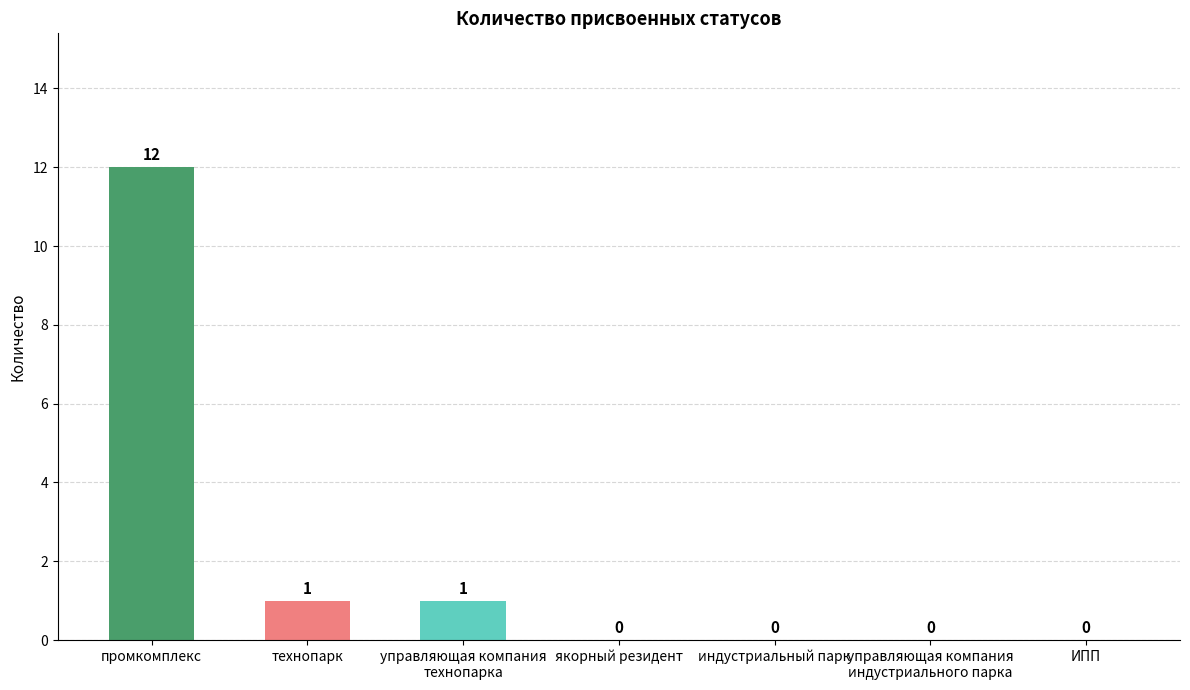

What is the maximum value shown in the chart?

12